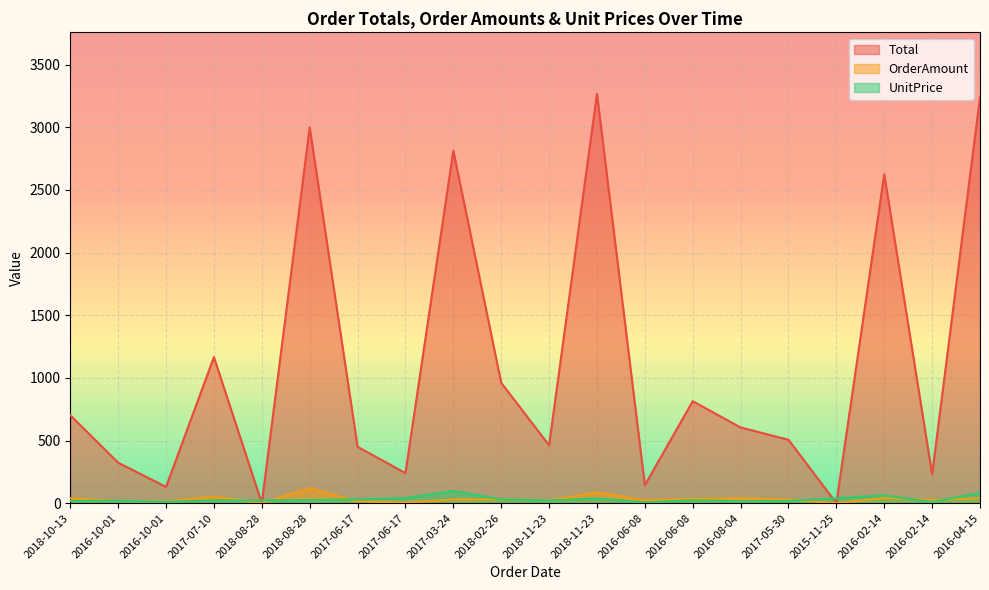

What is the difference between the second highest and second lowest values in the OrderAmount series?

86.0